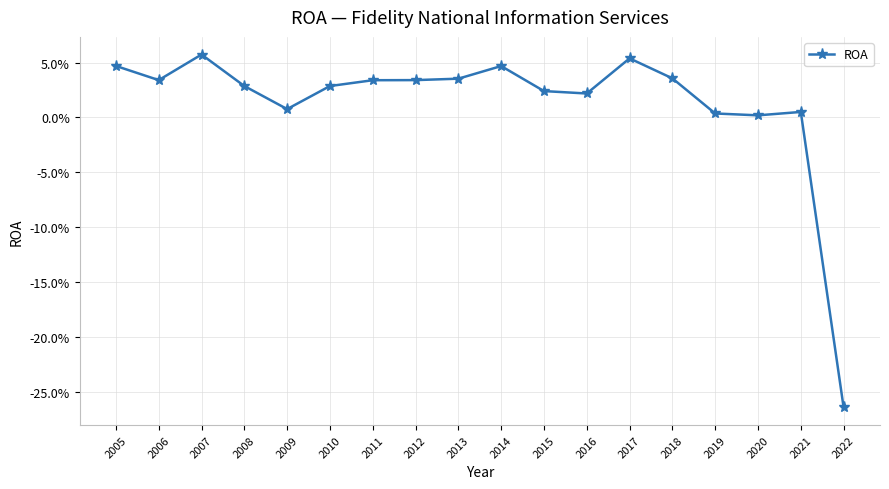

Does the chart have visible grid lines?

Yes